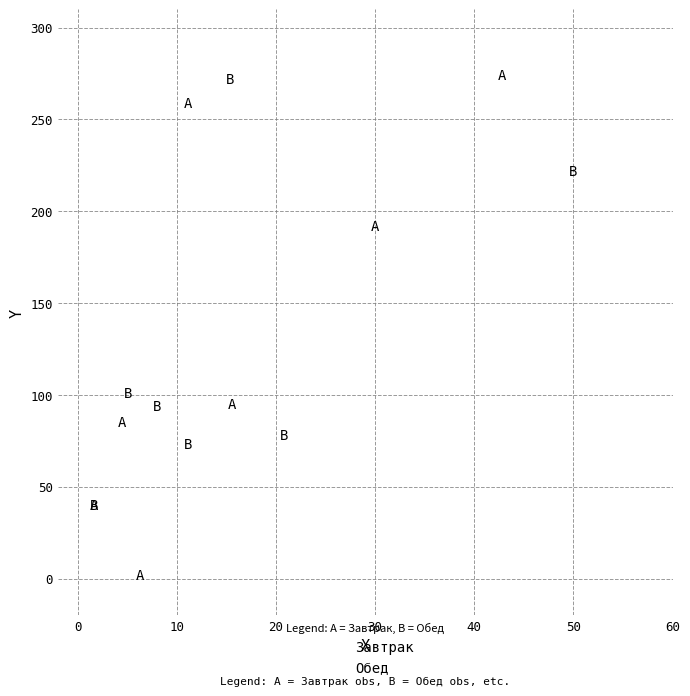

Which series contains the lowest Y value?

Завтрак